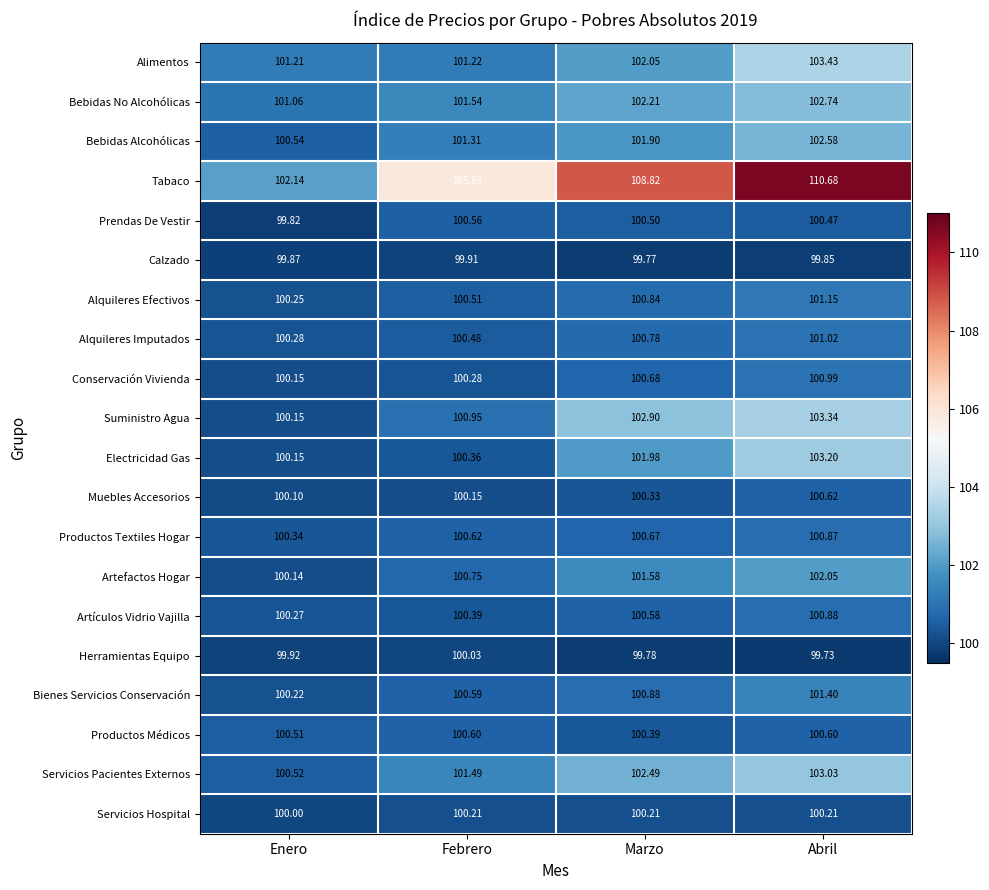

Between Marzo and Abril, which series saw the biggest shift?

Tabaco